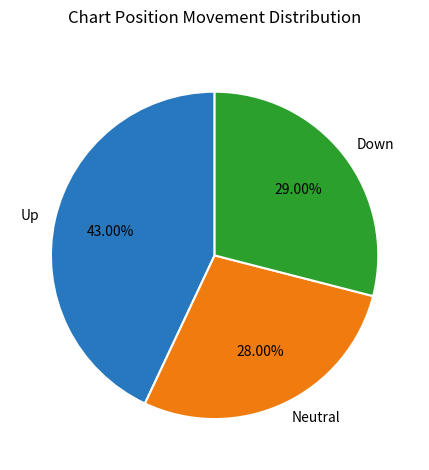

Between Neutral and Up, which is larger?

Up